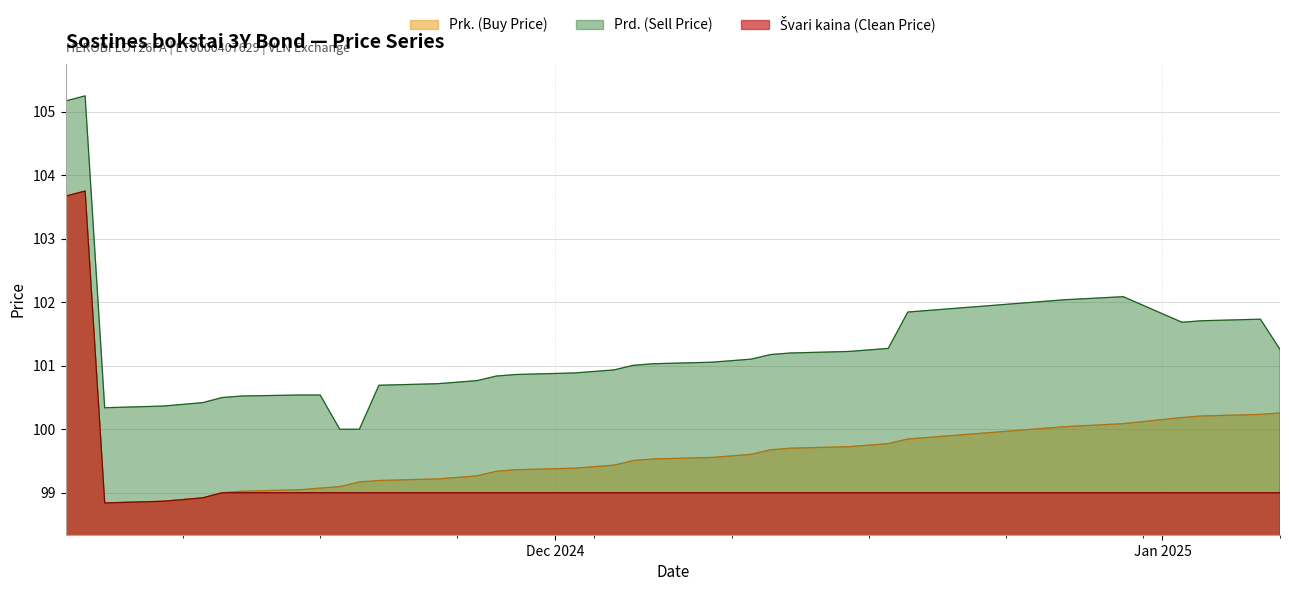

Count the number of data series in this chart.

3